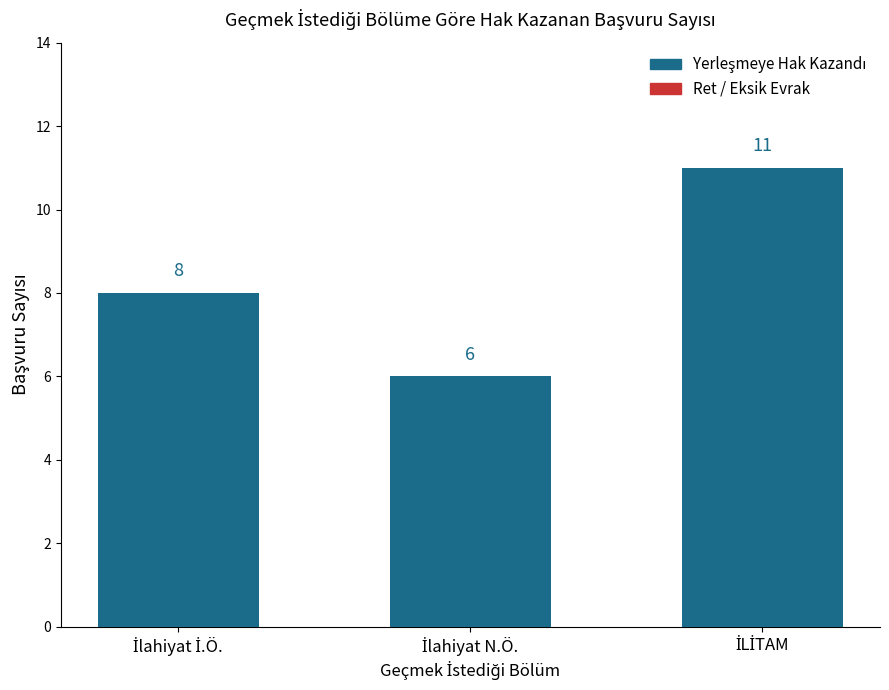

What is the value of the 2nd bar from the left?

6